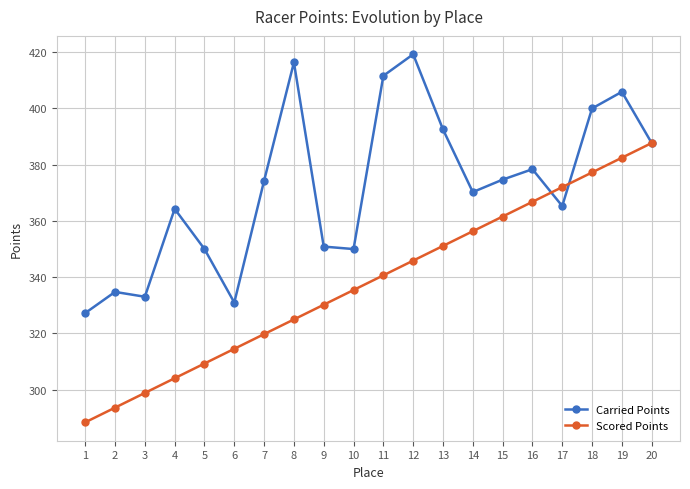

What is the difference between the highest and lowest values at 19?

23.4